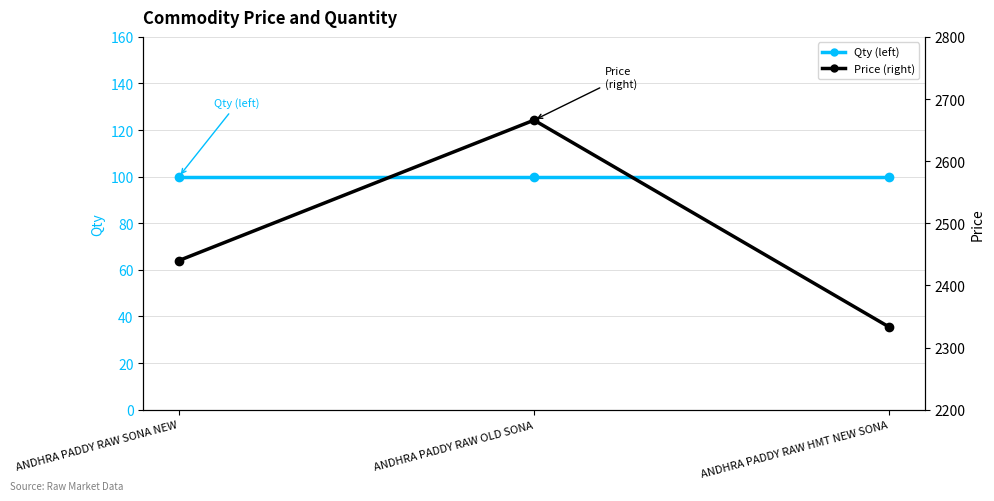

Reading left to right, what are all the values shown in this chart?

Qty (left): ANDHRA PADDY RAW SONA NEW=100	ANDHRA PADDY RAW OLD SONA=100	ANDHRA PADDY RAW HMT NEW SONA=100
Price (right): ANDHRA PADDY RAW SONA NEW=2440	ANDHRA PADDY RAW OLD SONA=2666	ANDHRA PADDY RAW HMT NEW SONA=2333